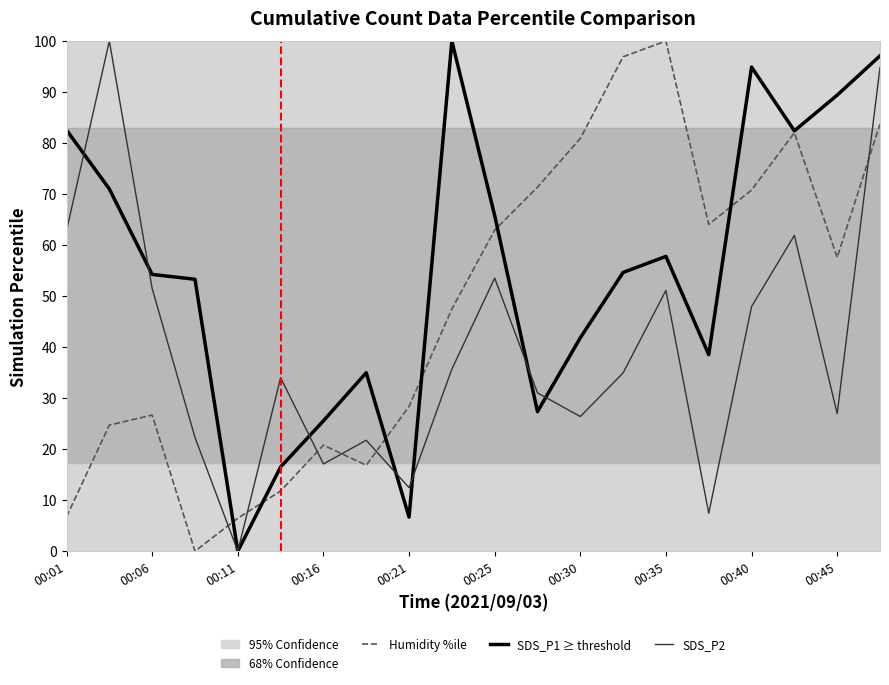

How many values in the SDS_P1 ≥ threshold series are below 54?

9